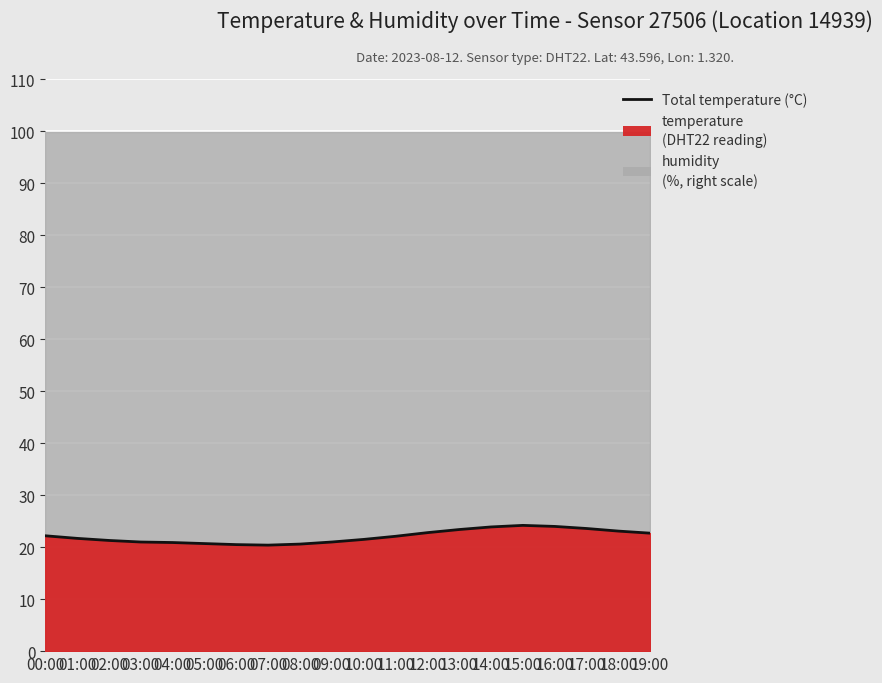

What is the ratio of the value at 16:00 to the value at 12:00?

1.1